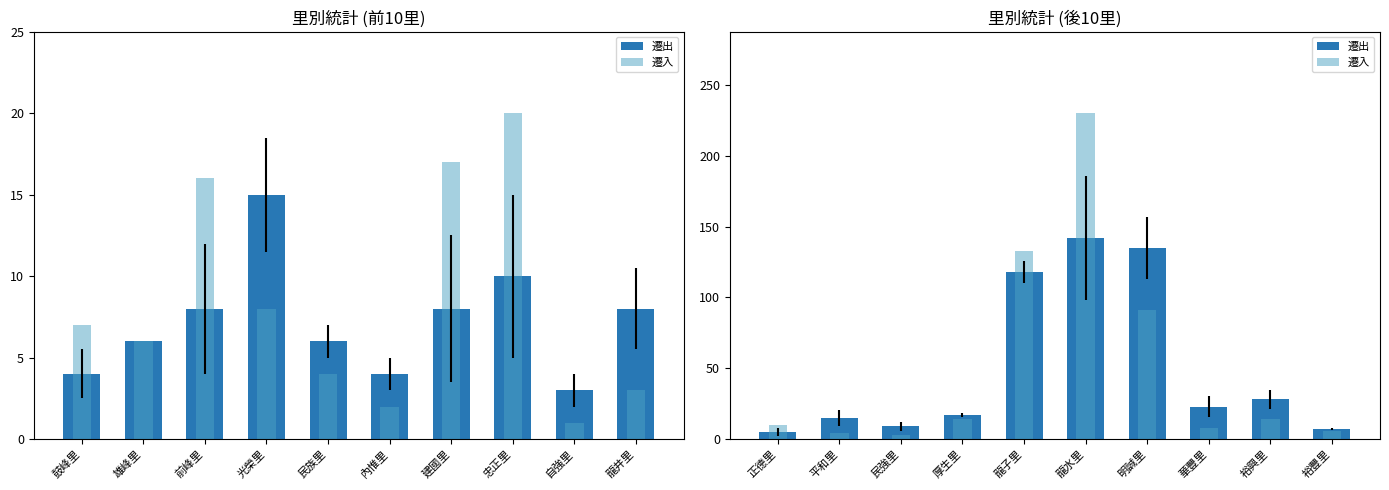

Does the chart contain stacked bars?

No